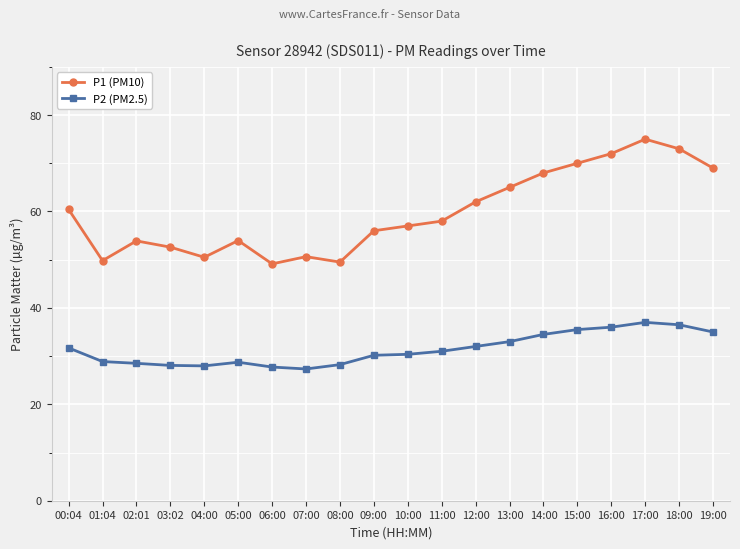

What is the highest value of the P1 (PM10) series?

75.0